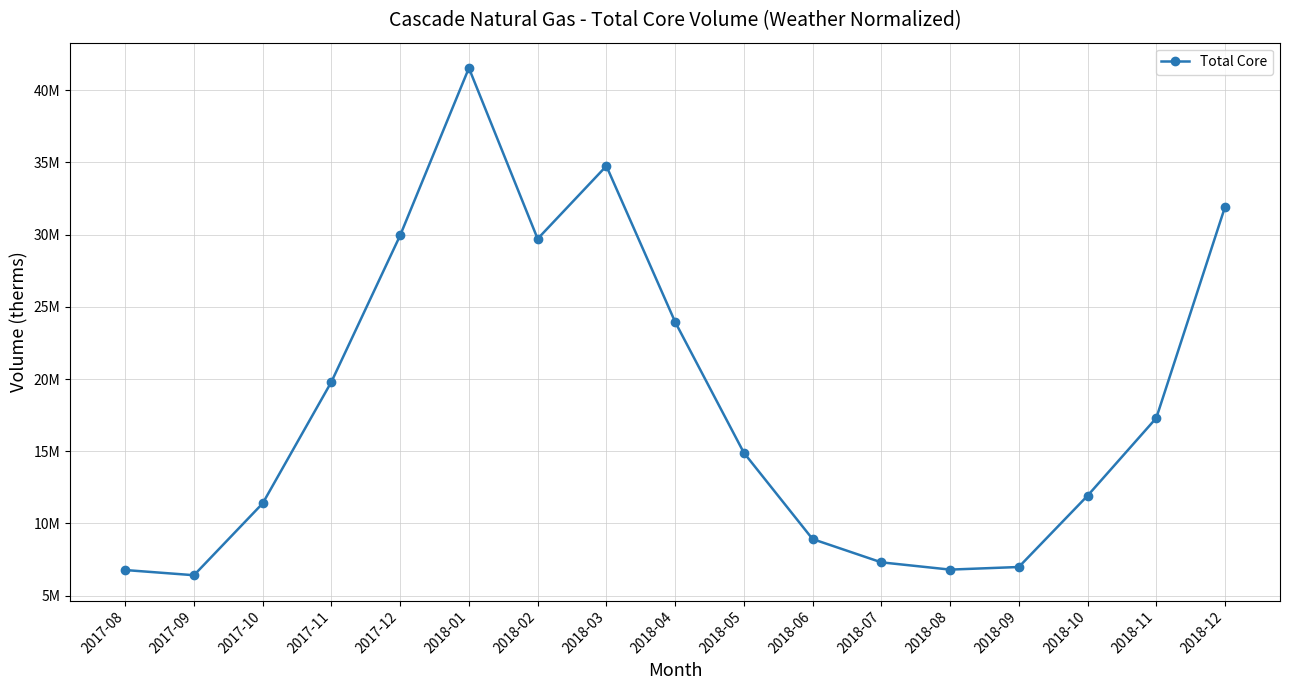

Read the value at 2018-01, to the nearest 100.

41537600